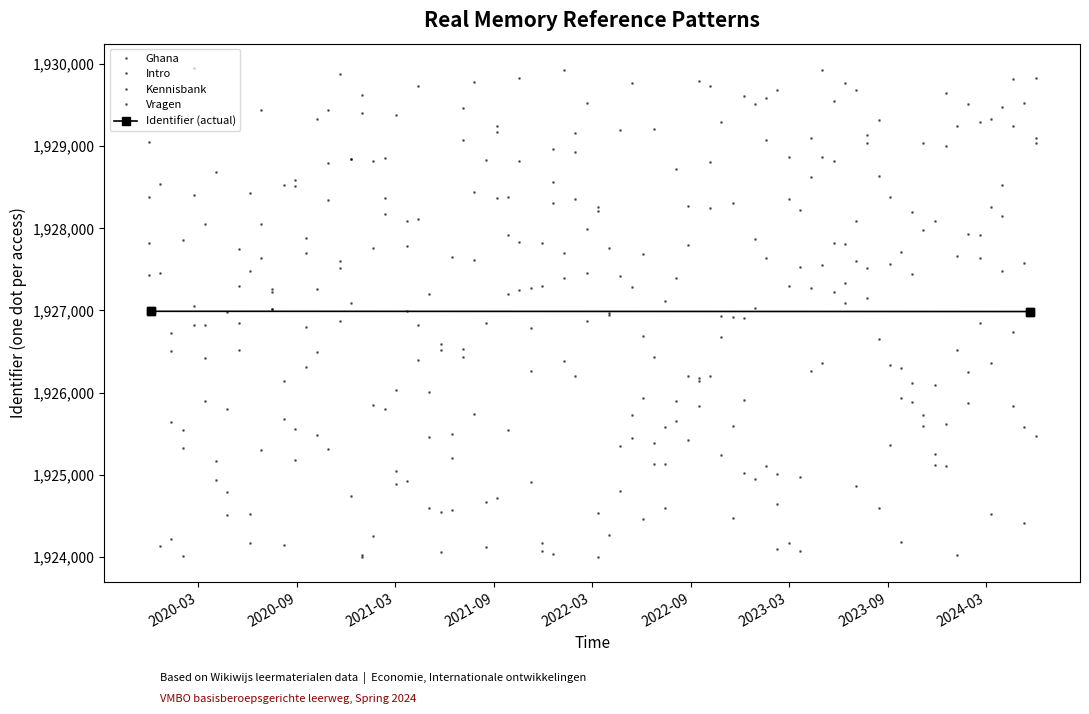

Which category has the highest value across all series?

2019-12-05